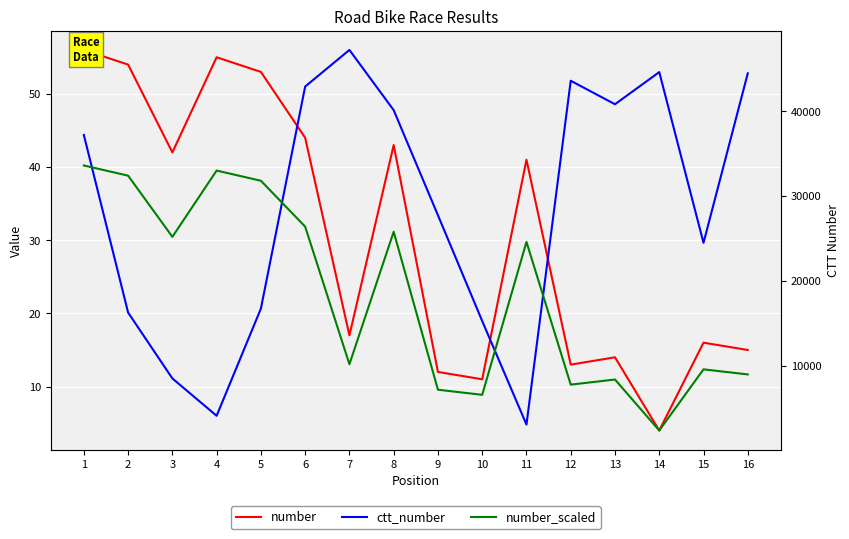

At 14, list the series in order from largest to smallest.

ctt_number, number_scaled, number